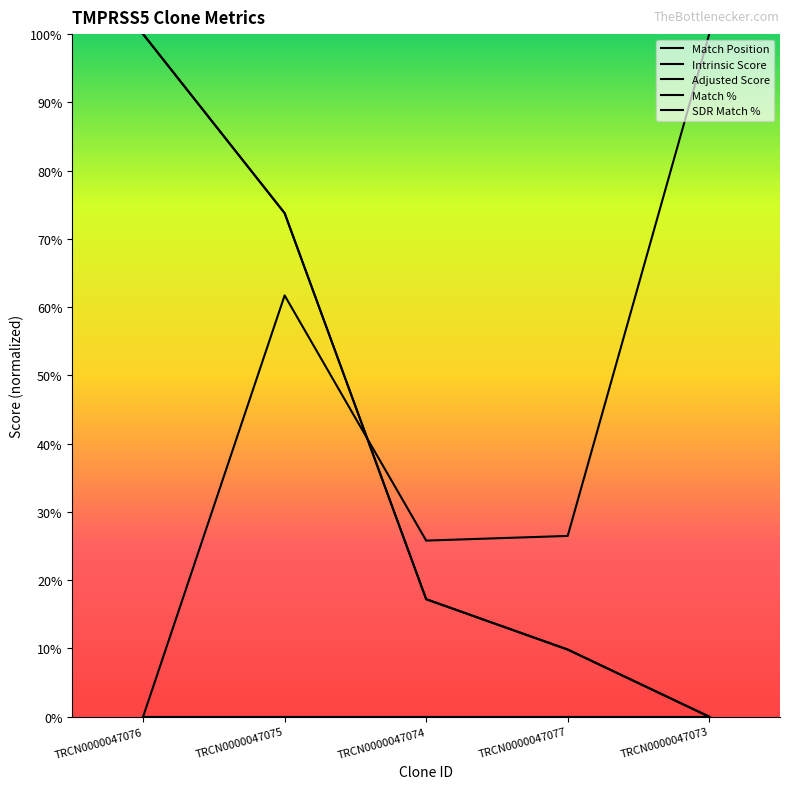

What are all the series names shown in the legend?

Match Position, Intrinsic Score, Adjusted Score, Match %, SDR Match %